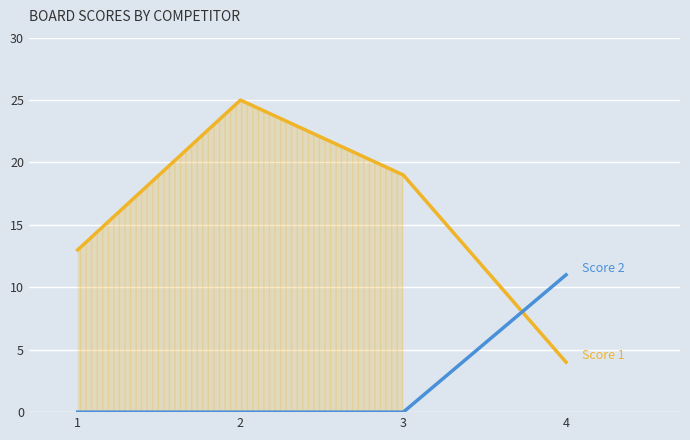

Which series has the largest range (max minus min)?

Score 1